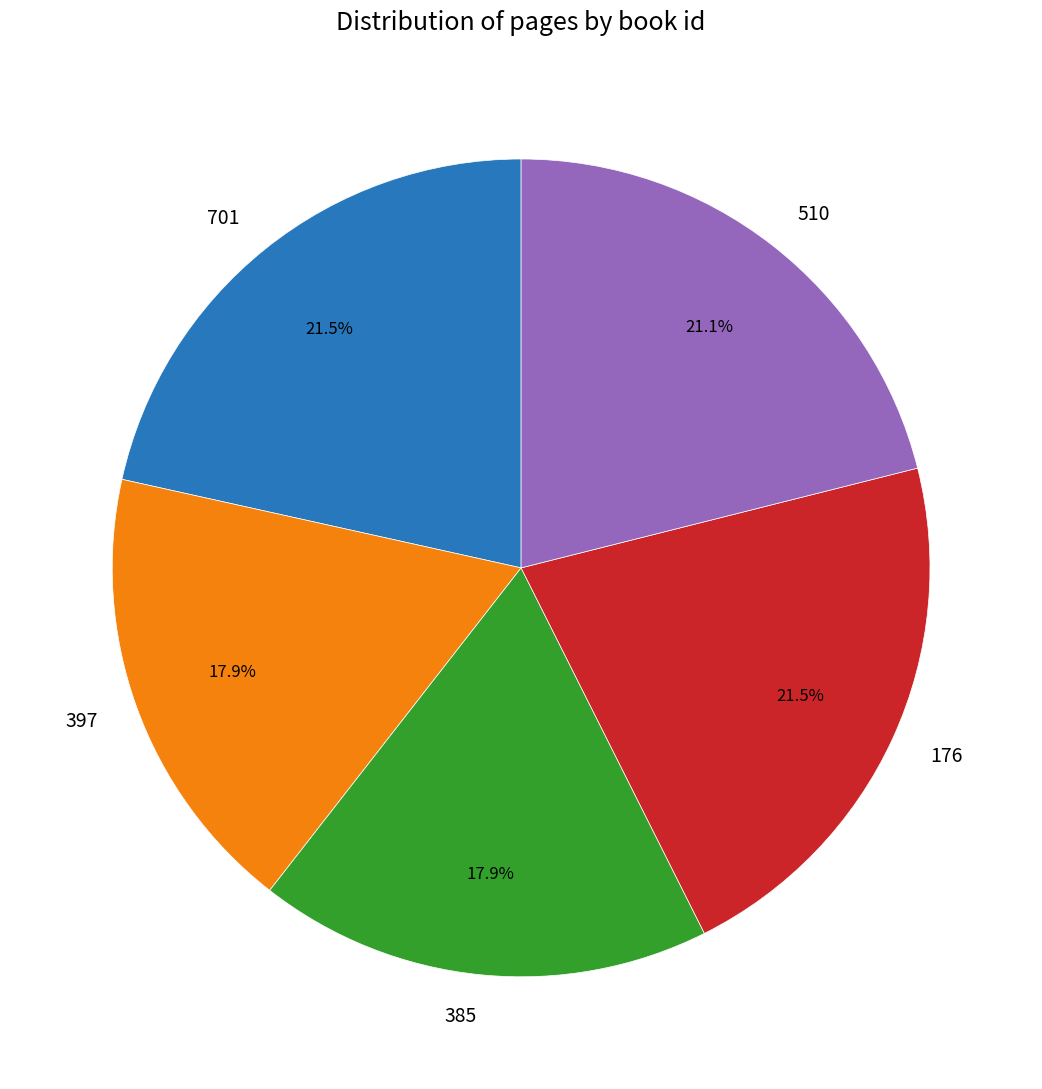

To the nearest percent, what is the average slice percentage?

20%